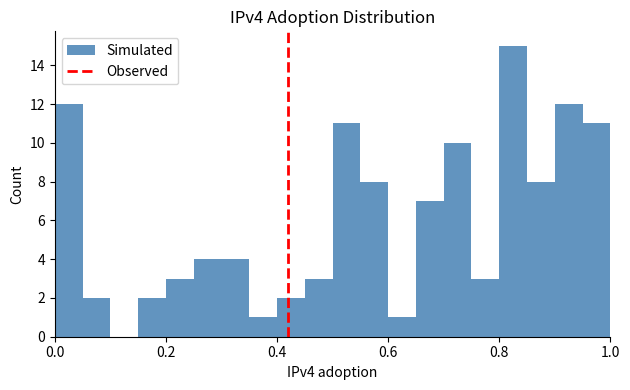

Read against the x-axis, roughly where is the centre of the tallest bar?

0.82